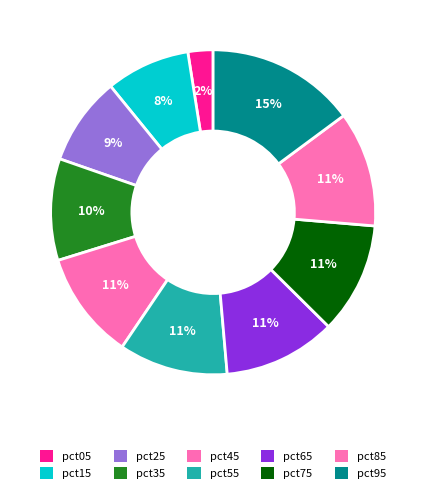

What percentage is NOT represented by pct25?

91.2%